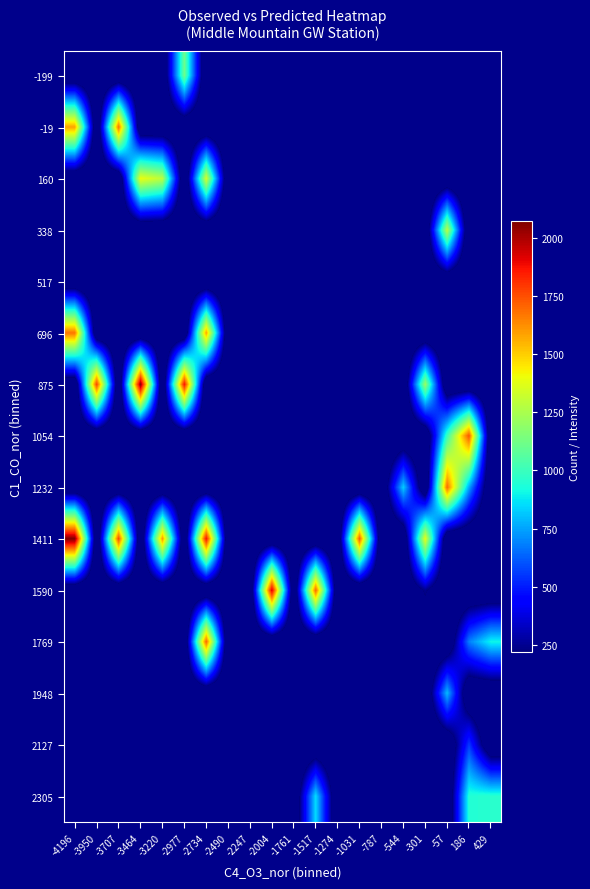

List the series in order of their peak value, highest first.

1411, 875, 1590, 1054, 1769, 1232, -19, 696, 160, 338, -199, 2305, 1948, 2127, 517